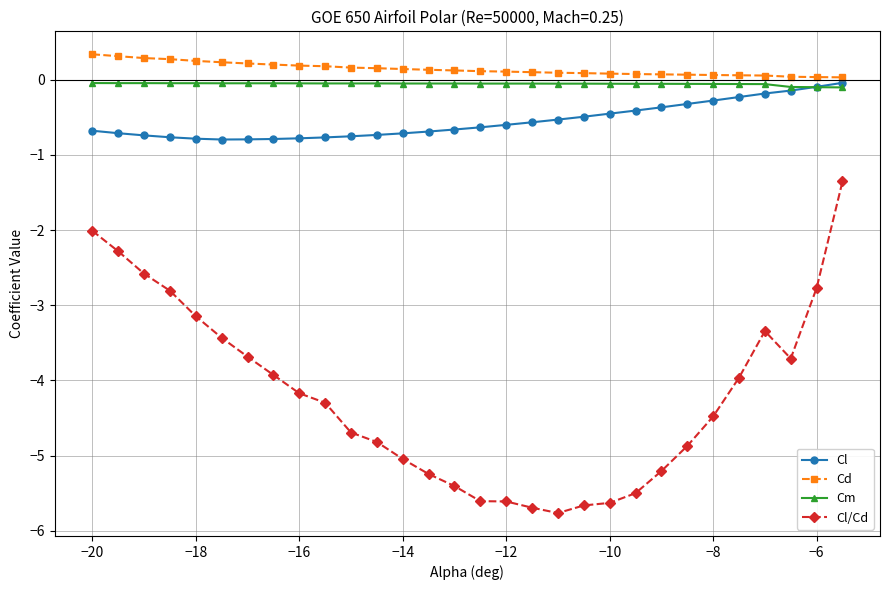

Which series has the widest spread of values?

Cl/Cd